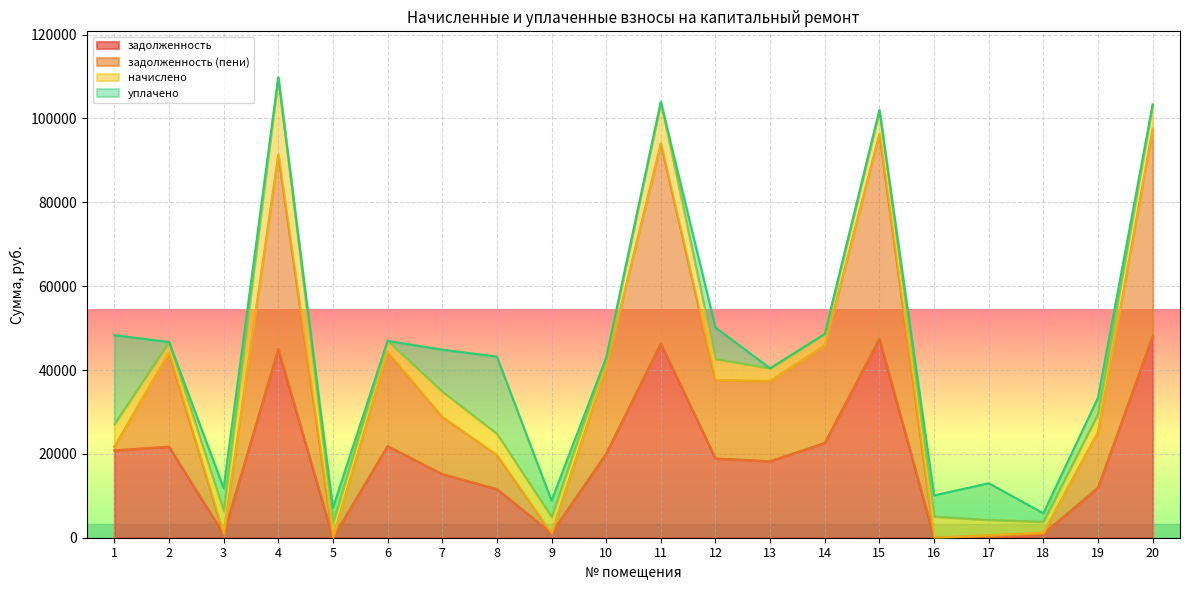

True or false: задолженность (пени) and задолженность cross at least once.

False